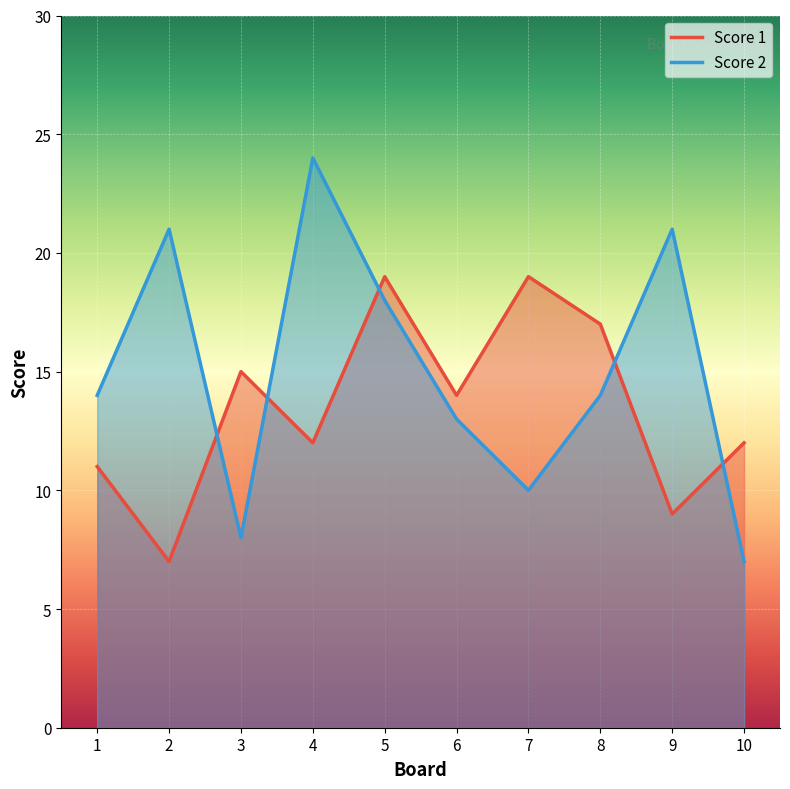

List the series in order of their peak value, highest first.

Score 2, Score 1